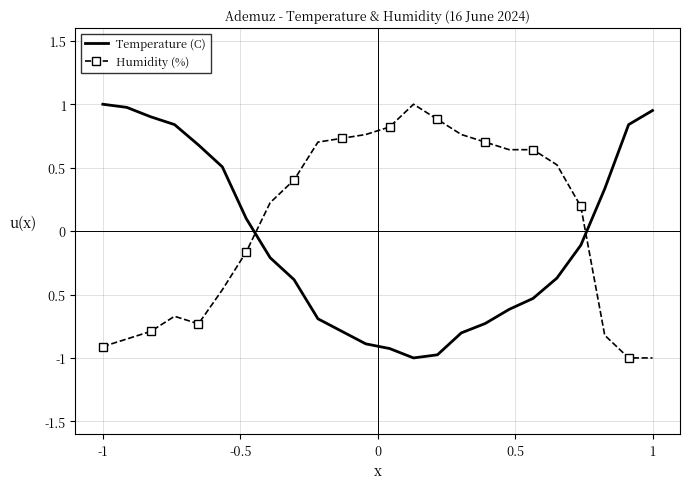

True or false: Temperature (C) and Humidity (%) cross at least once.

True